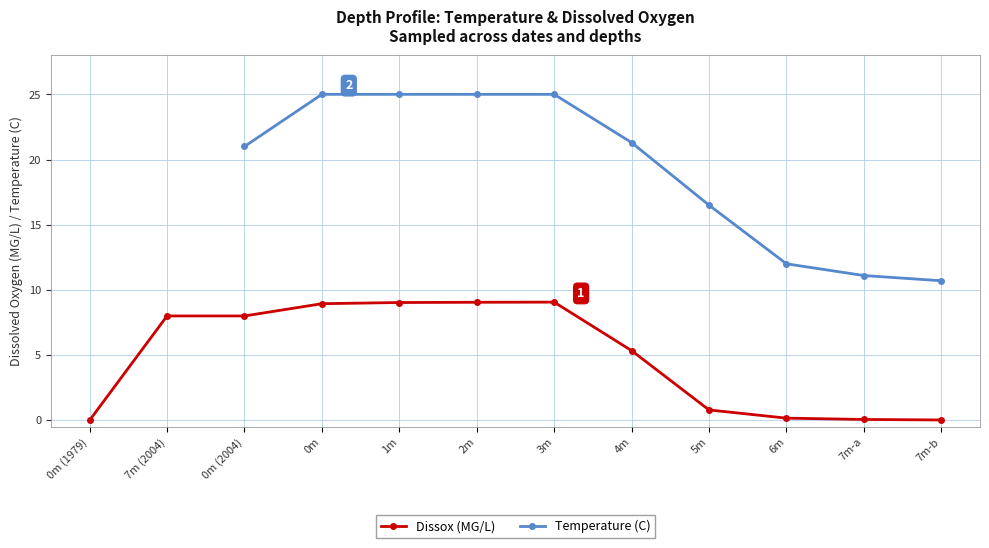

What is the sum of the Dissox (MG/L) values at 5m and 7m (2004)?

8.8